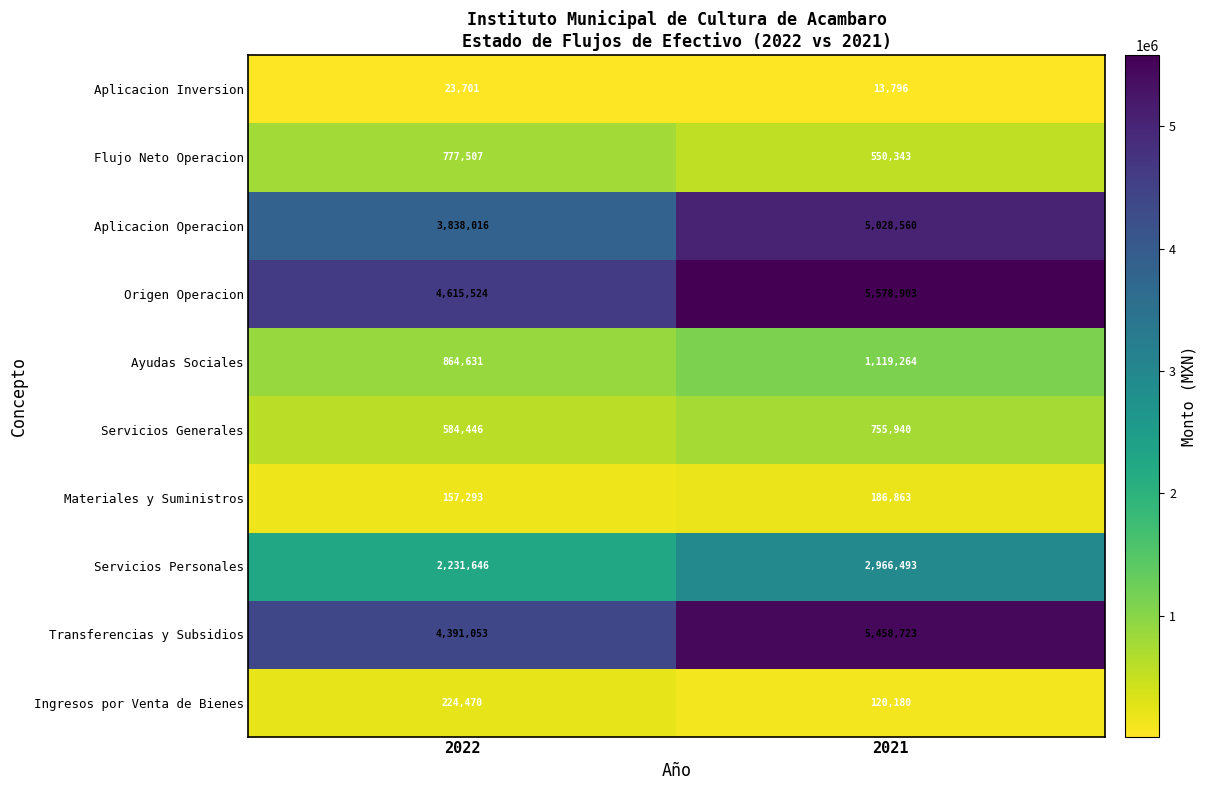

Rank the series at 2022 from lowest to highest value.

Aplicacion Inversion, Materiales y Suministros, Ingresos por Venta de Bienes, Servicios Generales, Flujo Neto Operacion, Ayudas Sociales, Servicios Personales, Aplicacion Operacion, Transferencias y Subsidios, Origen Operacion